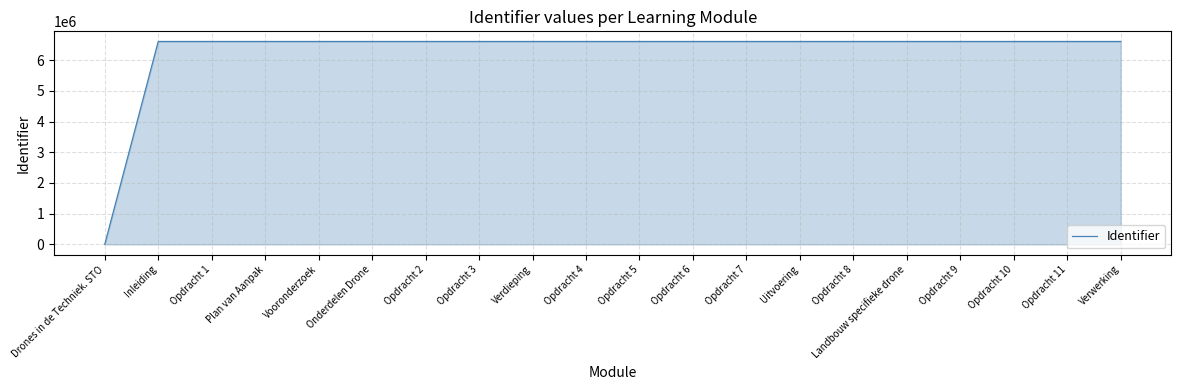

Is it true that the value at Opdracht 7 is 8813354?

False